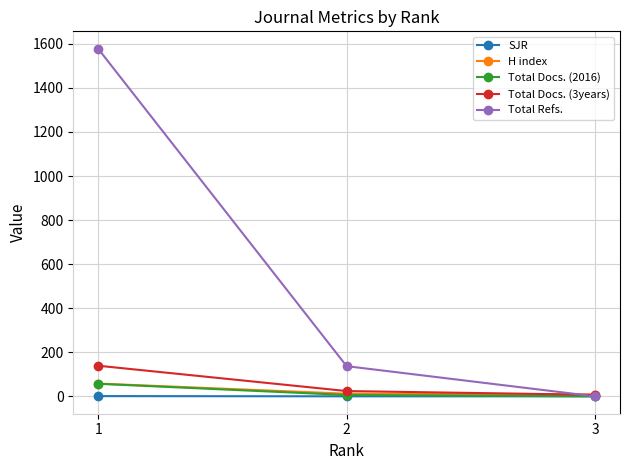

What is the highest value of the H index series?

58.0